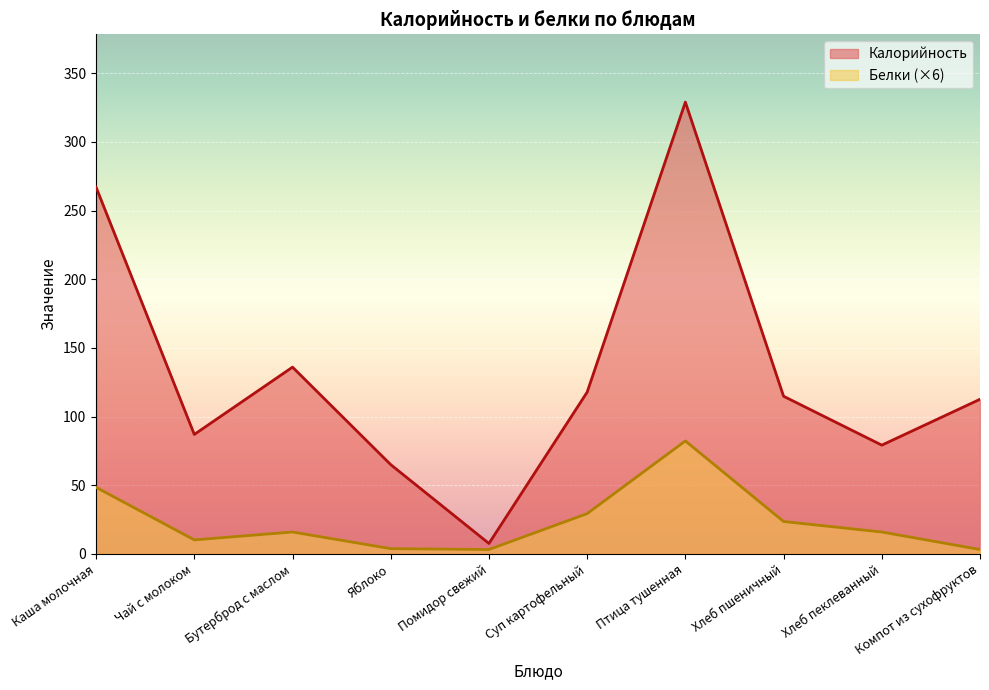

What is the difference between the maximum and minimum values in the Калорийность series?

321.4